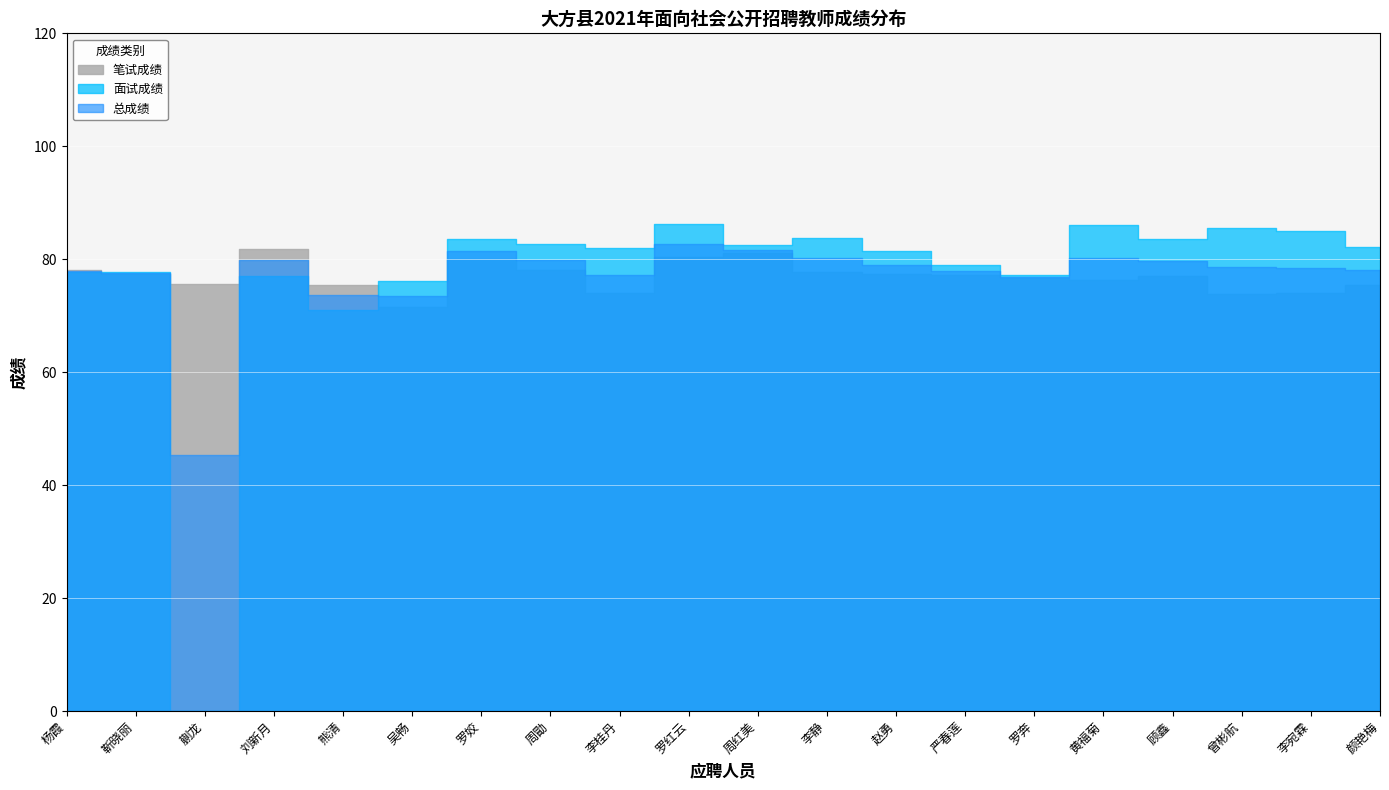

How many lines are shown in the chart?

3